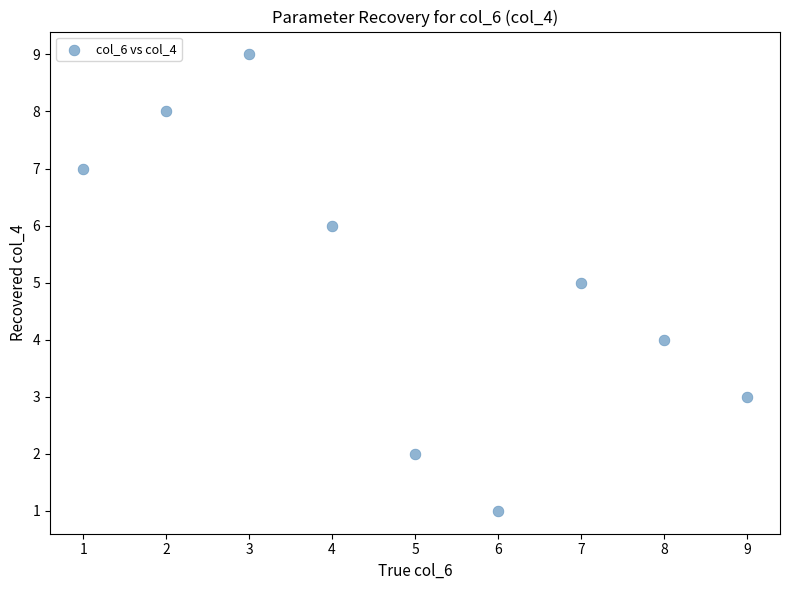

What is the average X value?

5